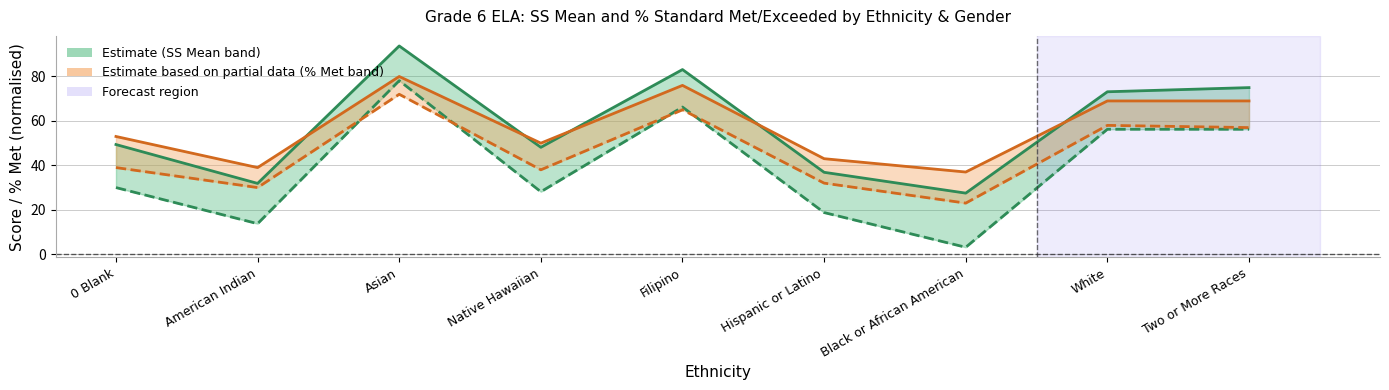

What is the label of the 6th point from the right?

Native Hawaiian